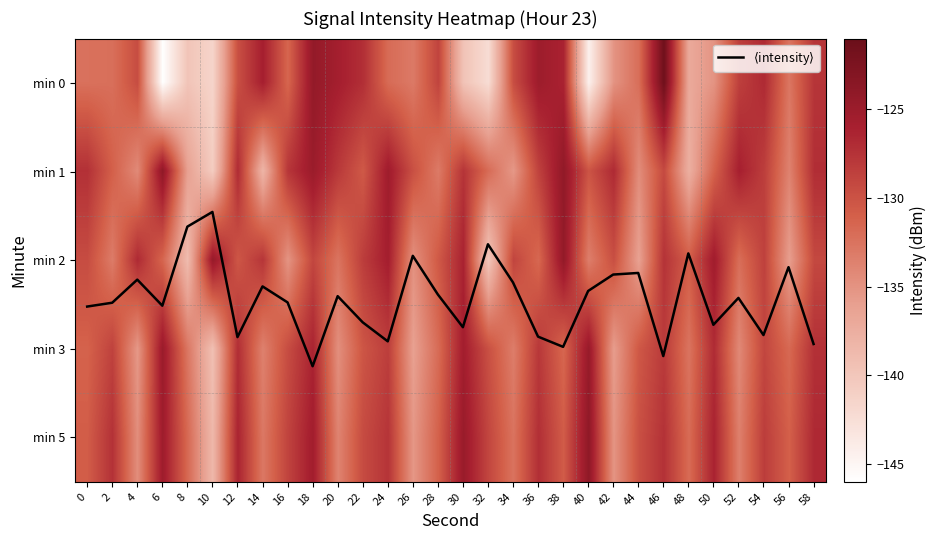

The min 2 series shows -129.2 at 58. True or false?

True